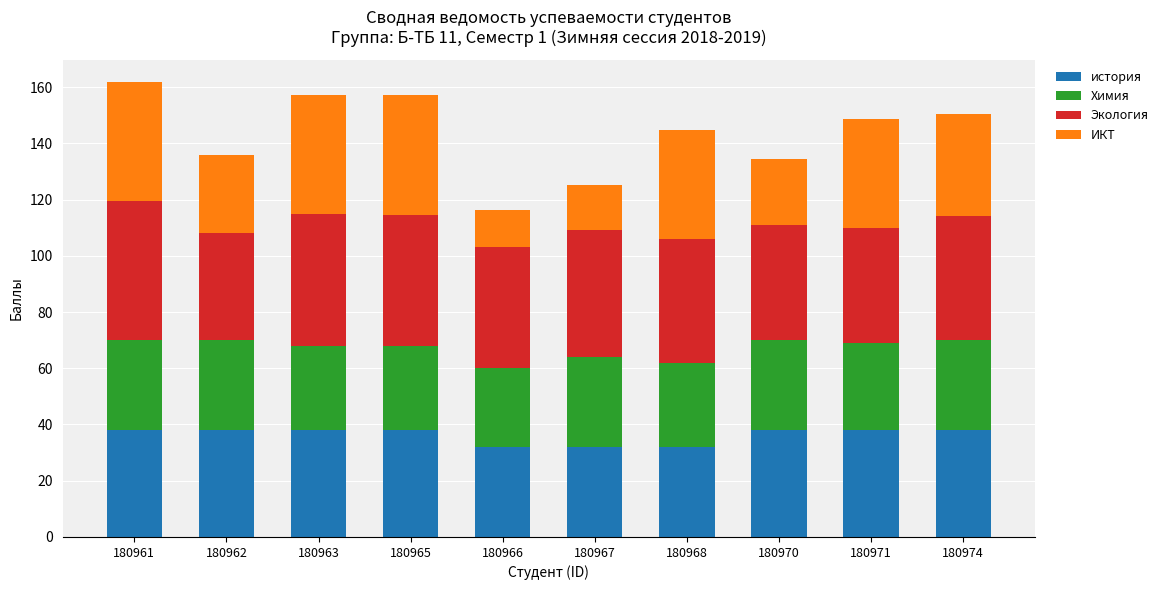

What is the maximum value for история?

38.0